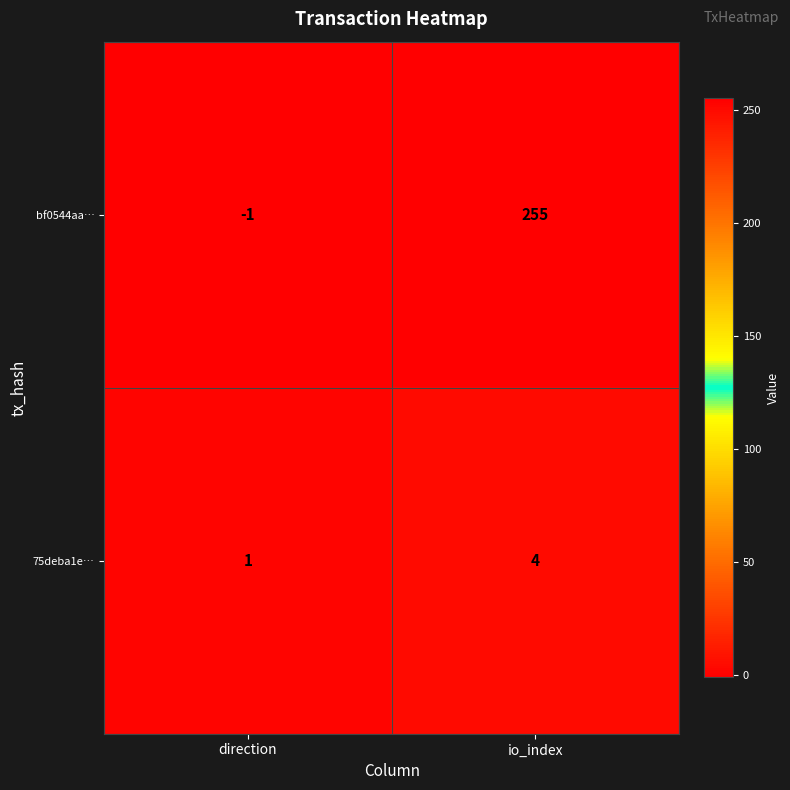

At io_index, list the series in order from smallest to largest.

75deba1e…, bf0544aa…